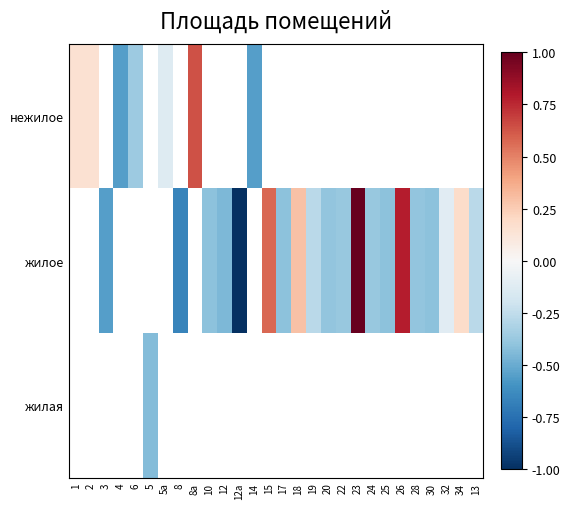

How many positive values does the нежилое series have?

3